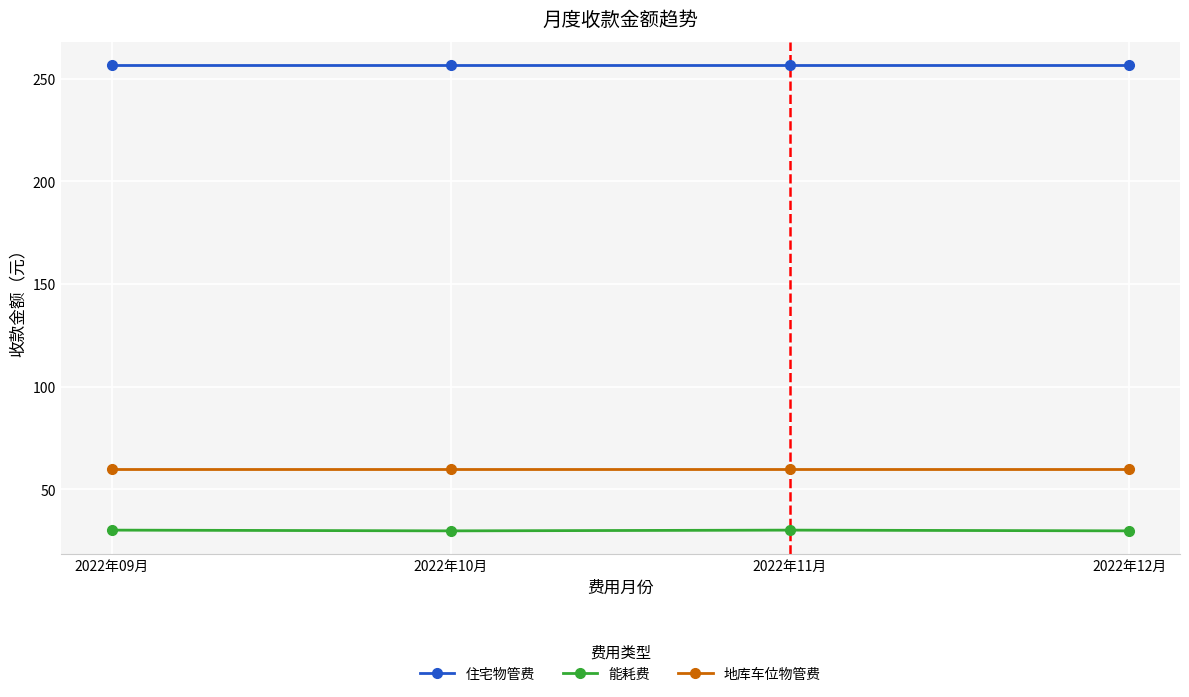

What is the label of the 3rd point from the right?

2022年10月